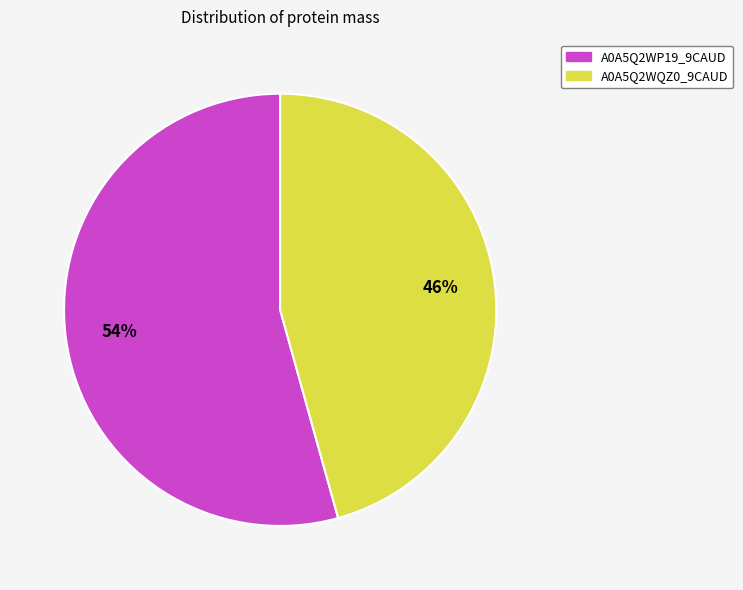

Which slice represents more than half of the pie?

A0A5Q2WP19_9CAUD